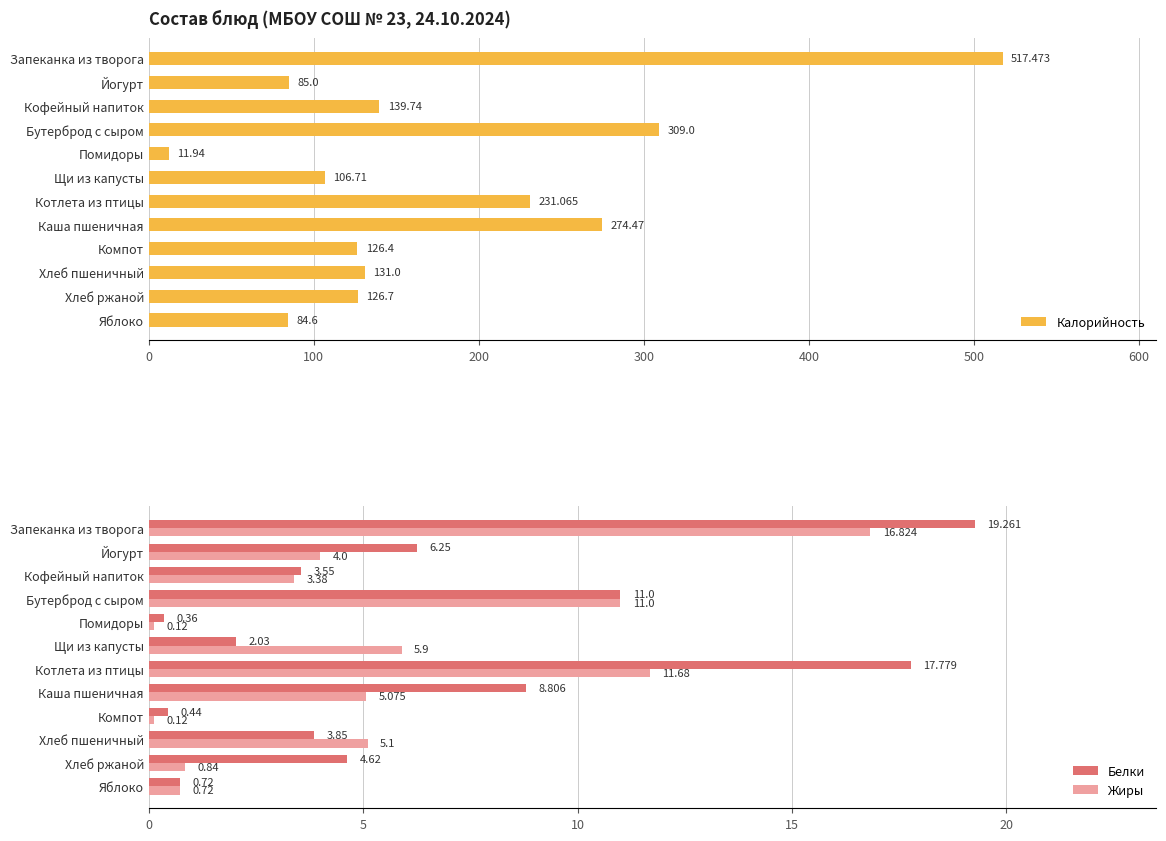

At which label does Калорийность reach its minimum?

Помидоры